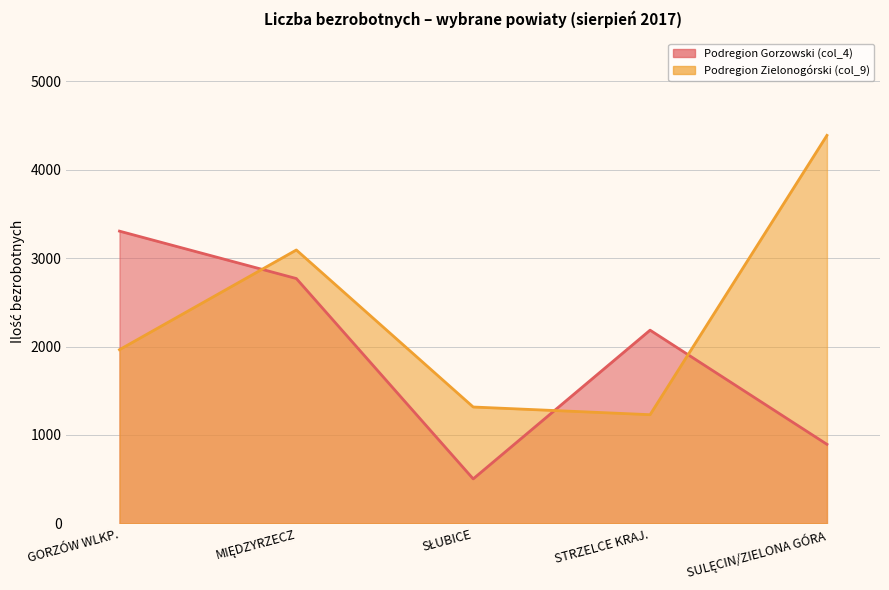

What is the sum of all Podregion Zielonogórski (col_9) values?

11989